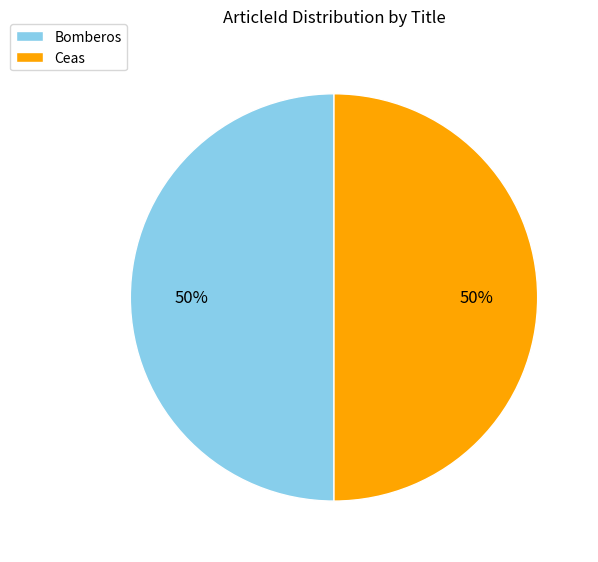

What is the ratio of the value at Ceas to the value at Bomberos?

1.0